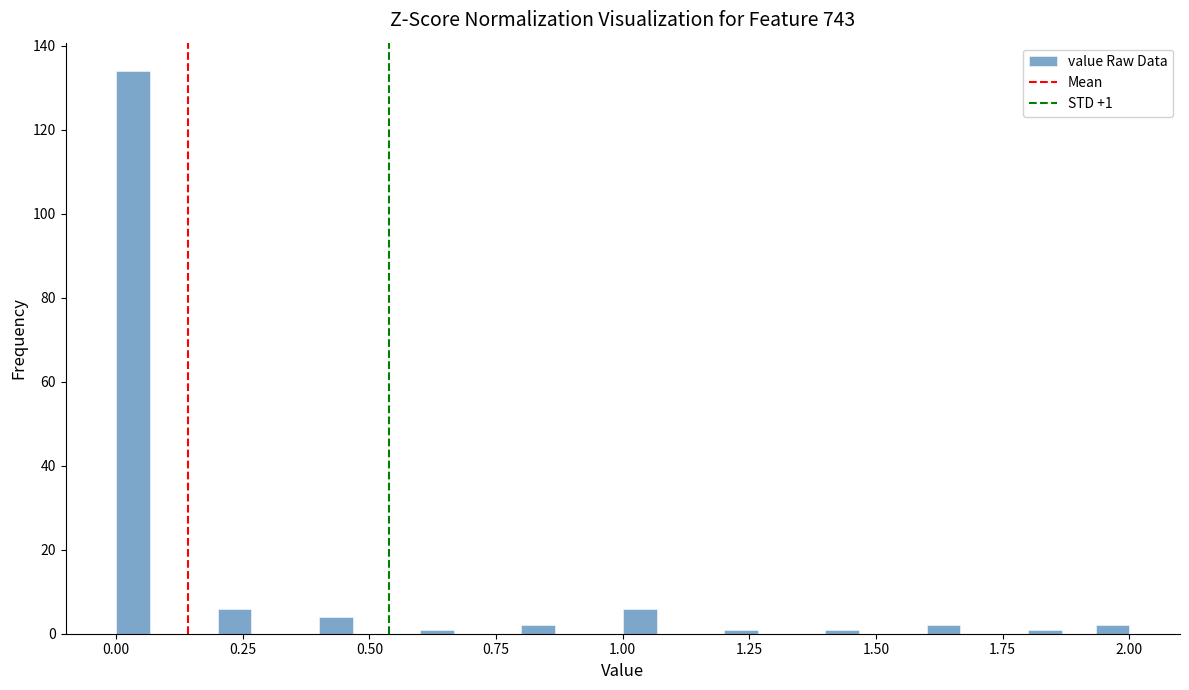

Read against the x-axis, roughly where is the centre of the tallest bar?

0.05